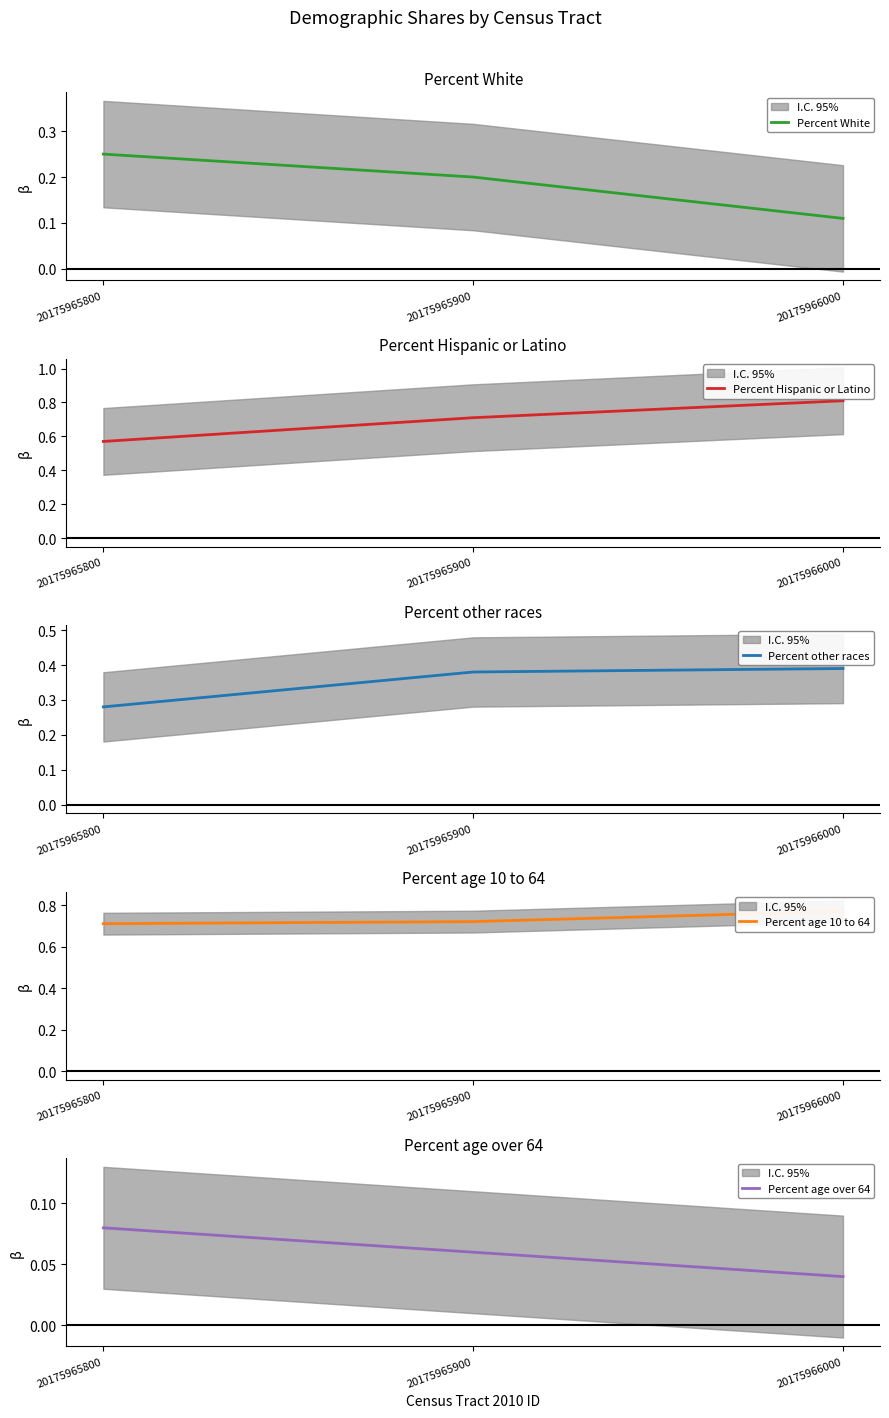

Which series has the largest total across all categories?

Percent age 10 to 64